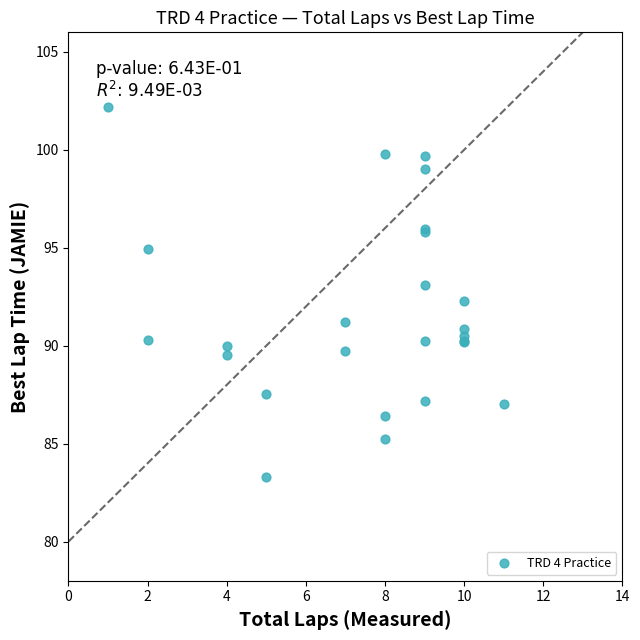

What Y value in the scatter plot is closest to 92?

92.3